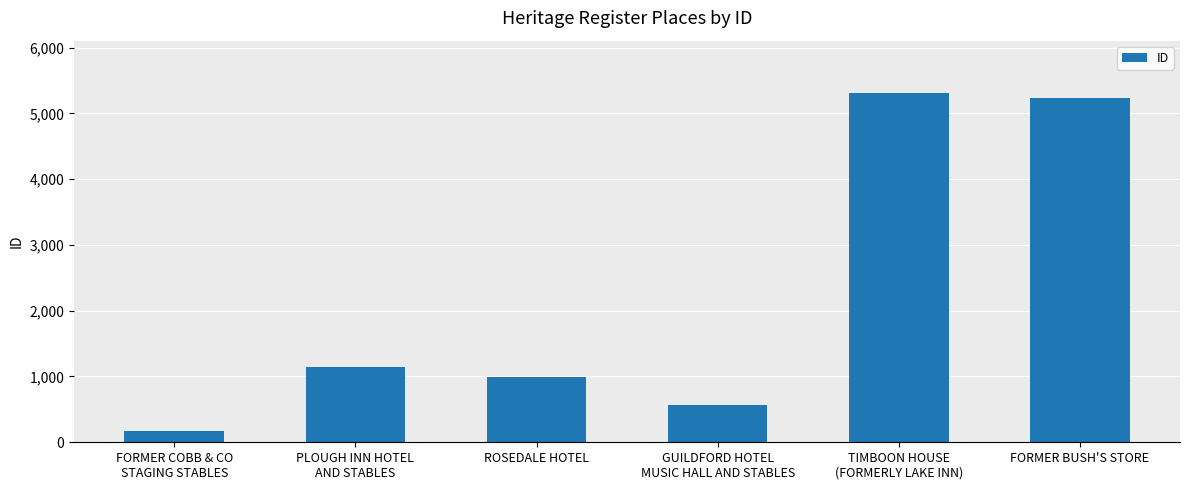

Where is the data nearest to the value 2742?

PLOUGH INN HOTEL
AND STABLES